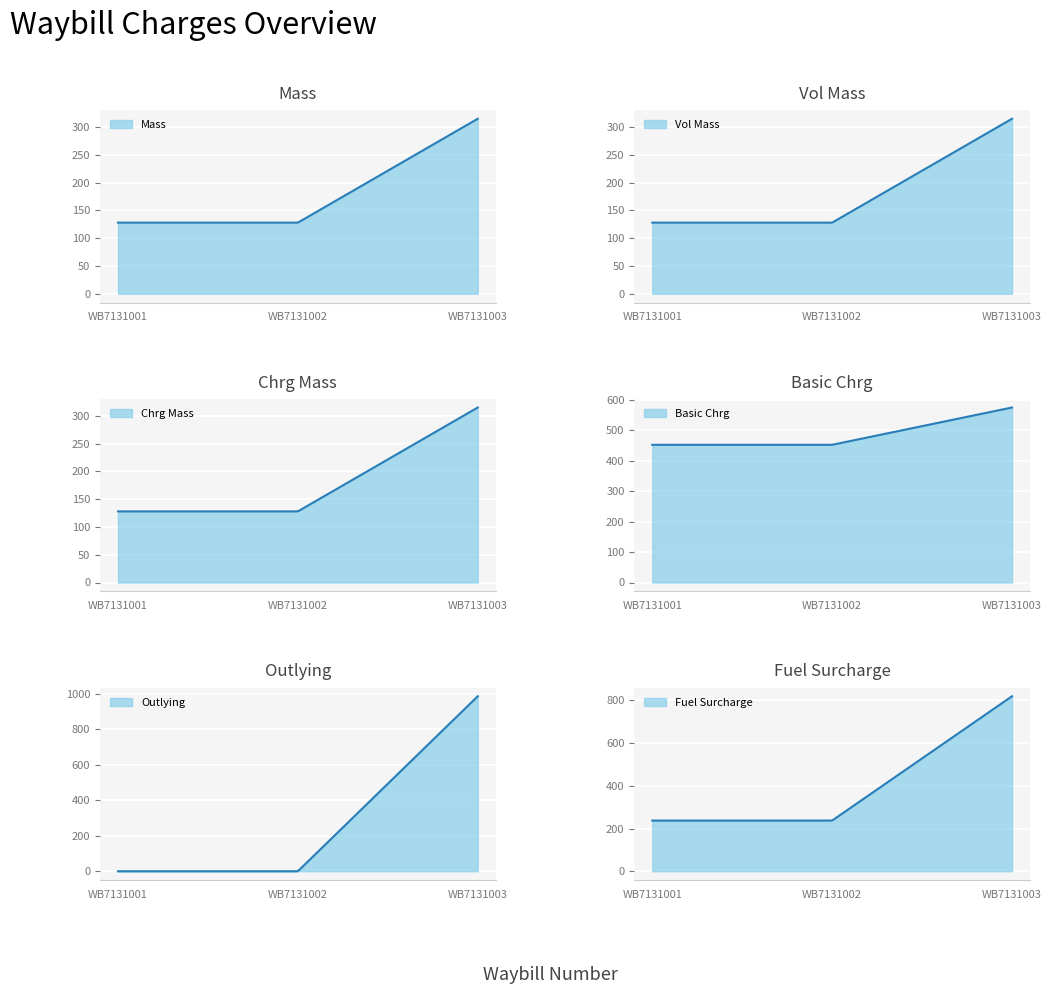

Reading right to left, transcribe all the data shown in this chart.

Mass: WB7131003=315.0	WB7131002=128.0	WB7131001=128.0
Vol Mass: WB7131003=315.0	WB7131002=128.0	WB7131001=128.0
Chrg Mass: WB7131003=315.0	WB7131002=128.0	WB7131001=128.0
Basic Chrg: WB7131003=574.5	WB7131002=452.1	WB7131001=452.1
Outlying: WB7131003=986.4	WB7131002=0.0	WB7131001=0.0
Fuel Surcharge: WB7131003=819.5	WB7131002=237.3	WB7131001=237.3